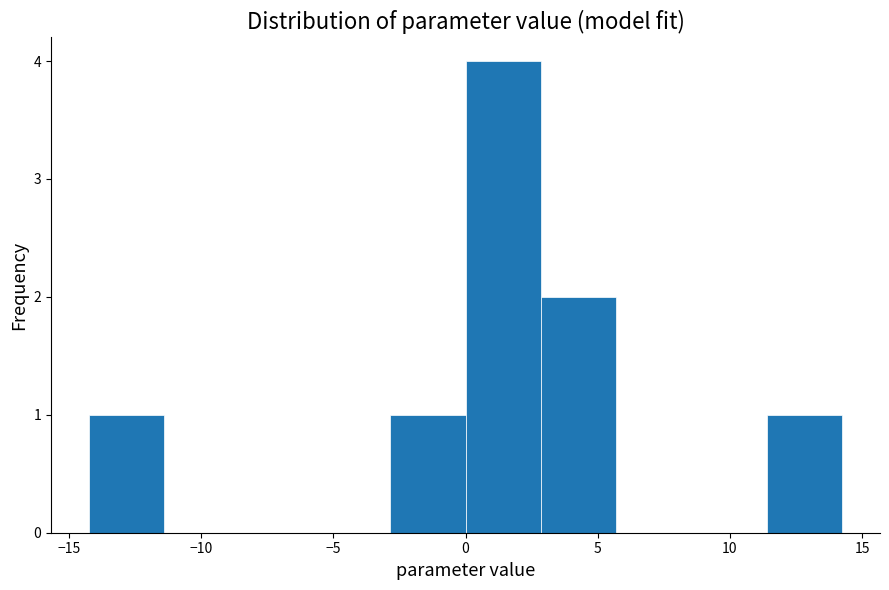

Which range on the x-axis has the tallest bar?

0.0 to 3.0